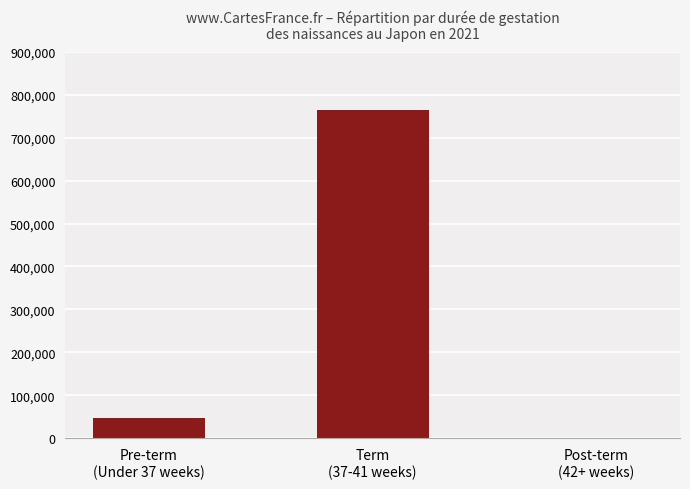

What is the change in value from Pre-term
(Under 37 weeks) to Post-term
(42+ weeks)?

-45441